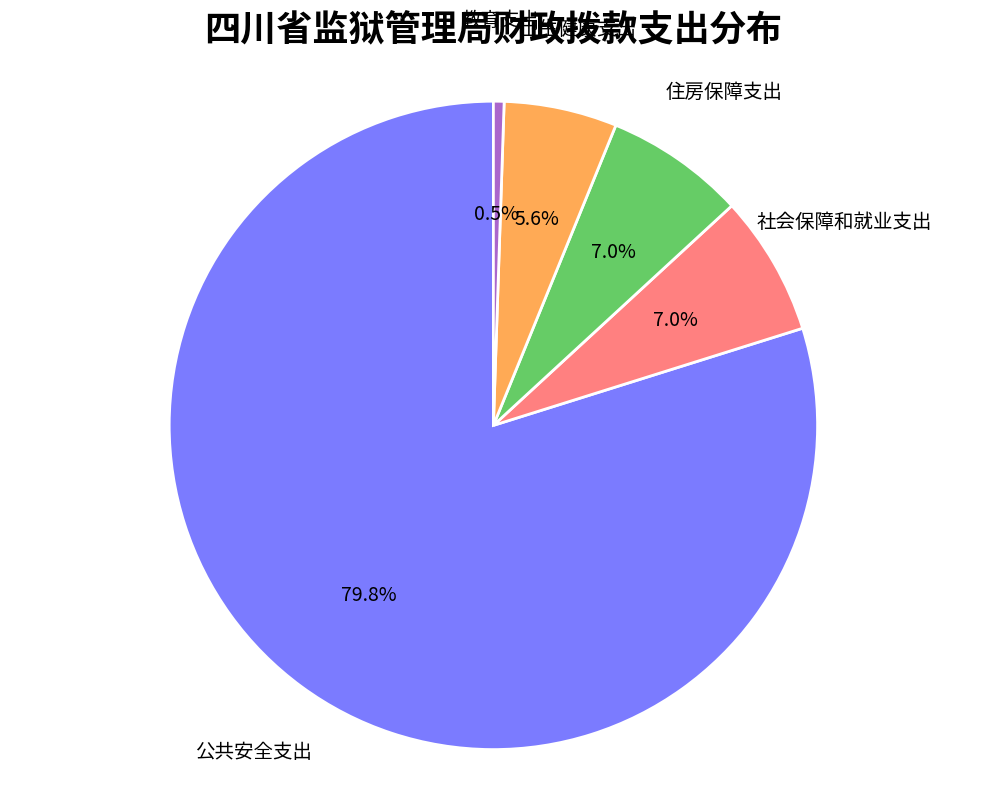

Is there any slice that represents more than half of the pie?

Yes